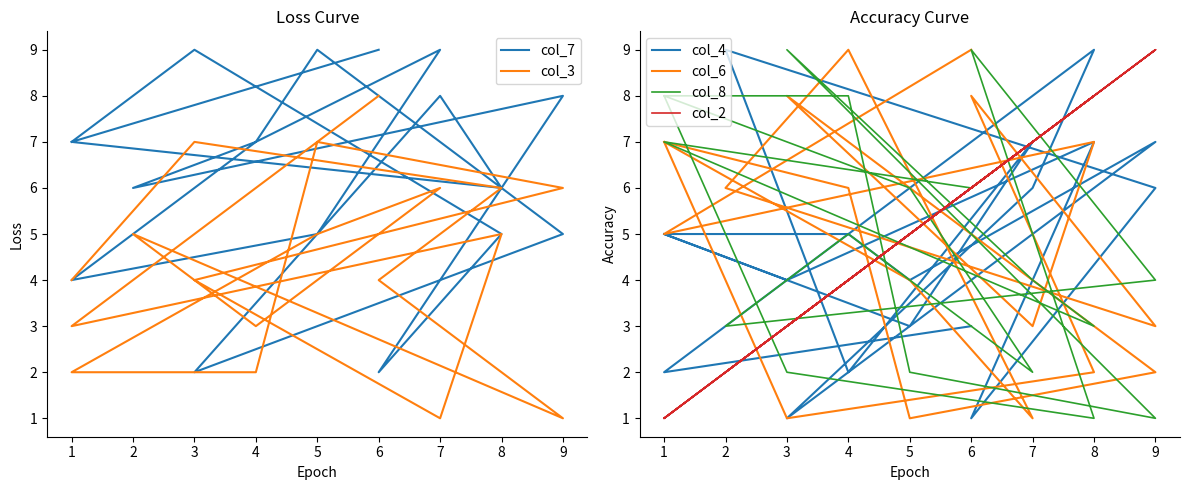

Count the number of categories in the chart.

18